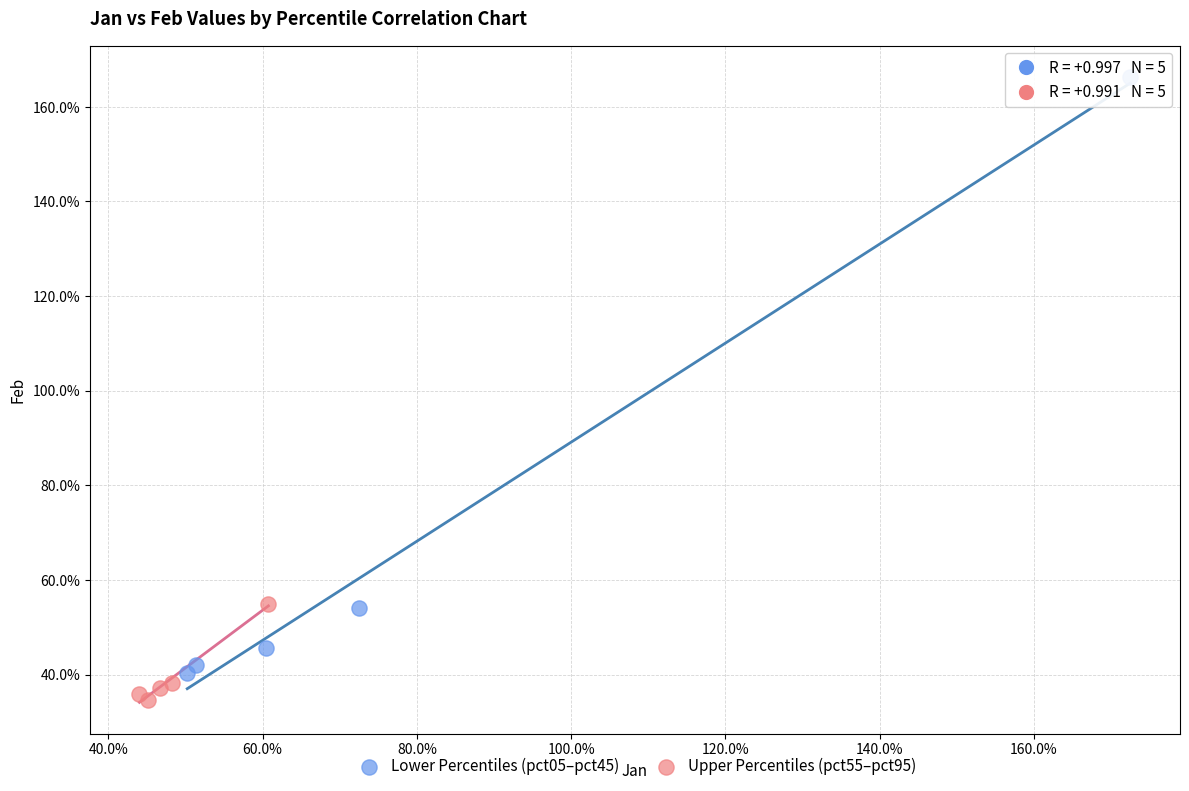

What are all the series names shown in the legend?

Lower Percentiles (pct05–pct45), Upper Percentiles (pct55–pct95)